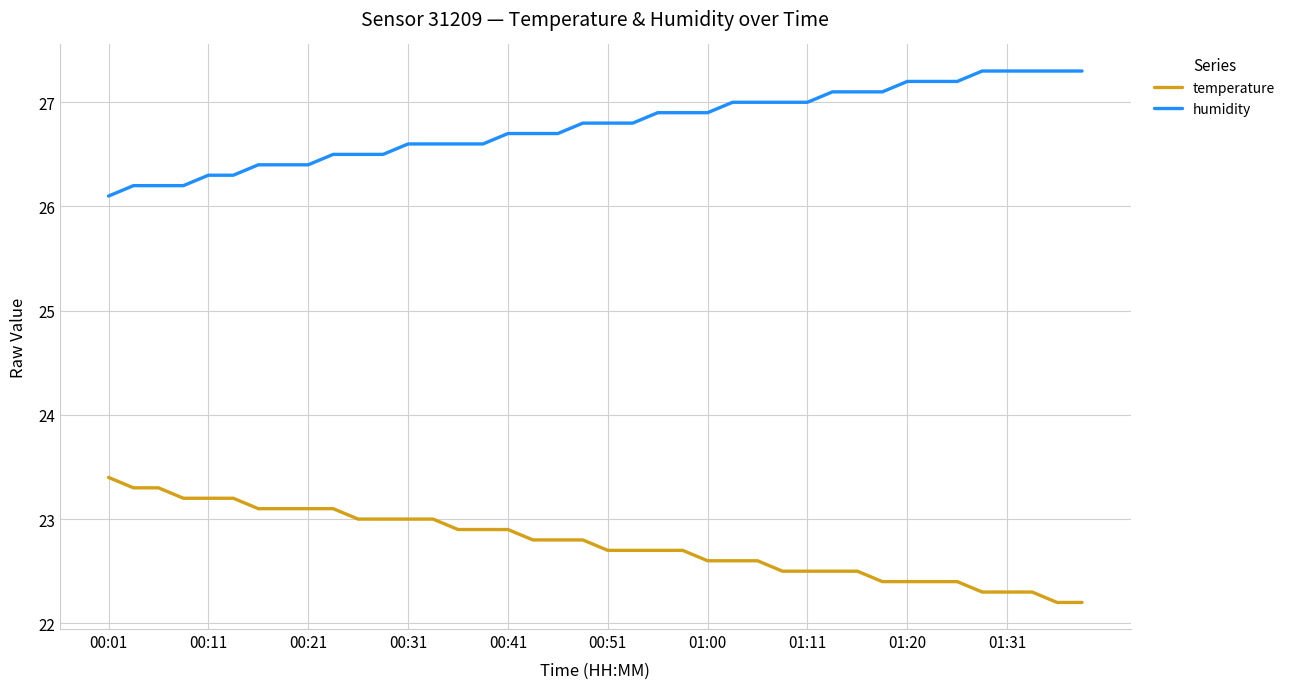

What is the difference between the second highest and minimum values in the temperature series?

1.1